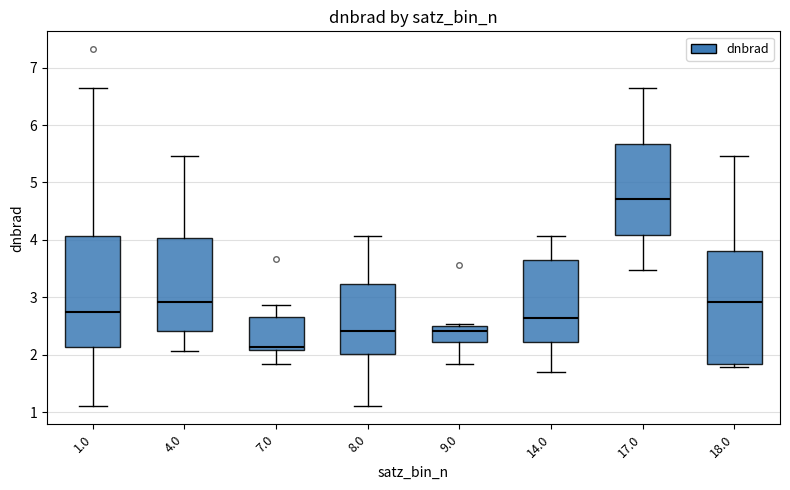

Reading left to right, transcribe this box plot: for each box, give where its median line is, the range the box spans, and where its two whiskers end, as read against the y-axis. The values are not printed on the chart, so give them approximately, as read against the axis.

1.0: median 2.7, box 2.1 to 4.1, whiskers 1.1 to 6.6
4.0: median 2.9, box 2.4 to 4.0, whiskers 2.1 to 5.5
7.0: median 2.1 (just above the box's lower edge), box 2.1 to 2.7, whiskers 1.8 to 2.9
8.0: median 2.4, box 2.0 to 3.2, whiskers 1.1 to 4.1
9.0: median 2.4, box 2.2 to 2.5, whiskers 1.8 to 2.5 (just above the box's upper edge)
14.0: median 2.6, box 2.2 to 3.7, whiskers 1.7 to 4.1
17.0: median 4.7, box 4.1 to 5.7, whiskers 3.5 to 6.6
18.0: median 2.9, box 1.8 to 3.8, whiskers 1.8 (just below the box's lower edge) to 5.5